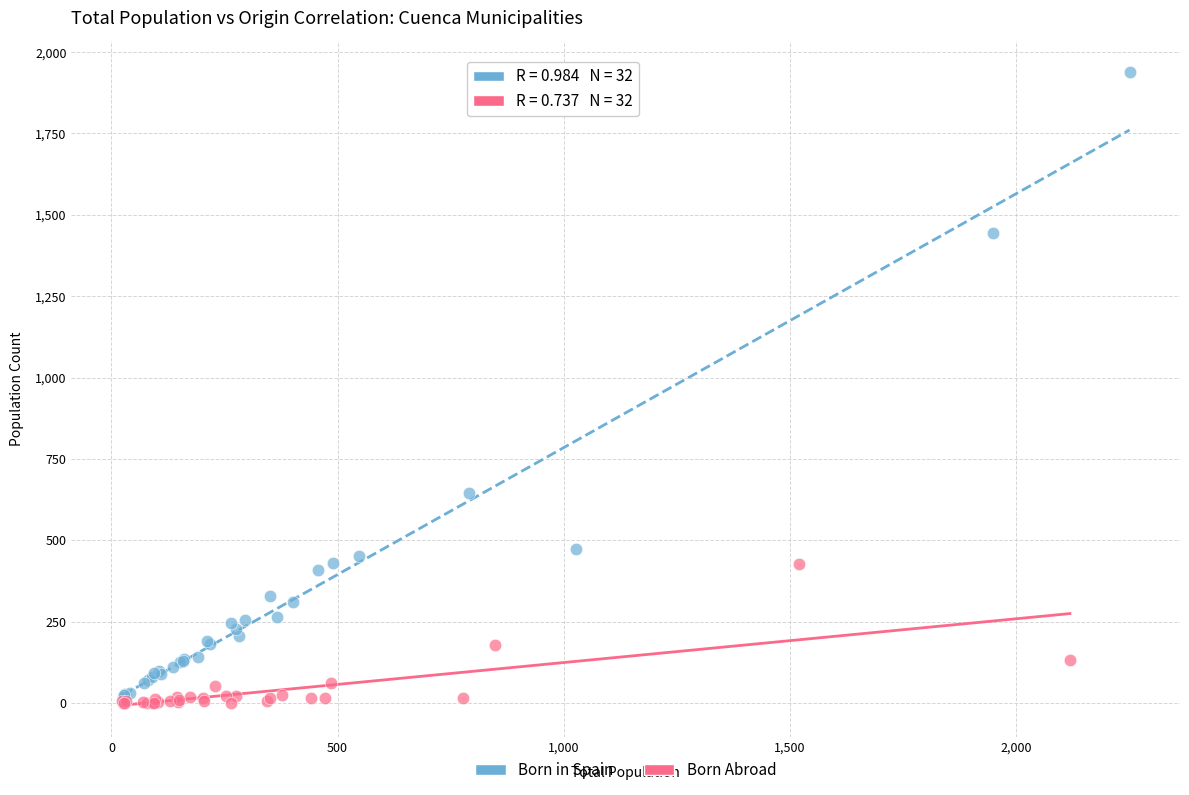

Which series reaches the maximum Y coordinate?

Born in Spain